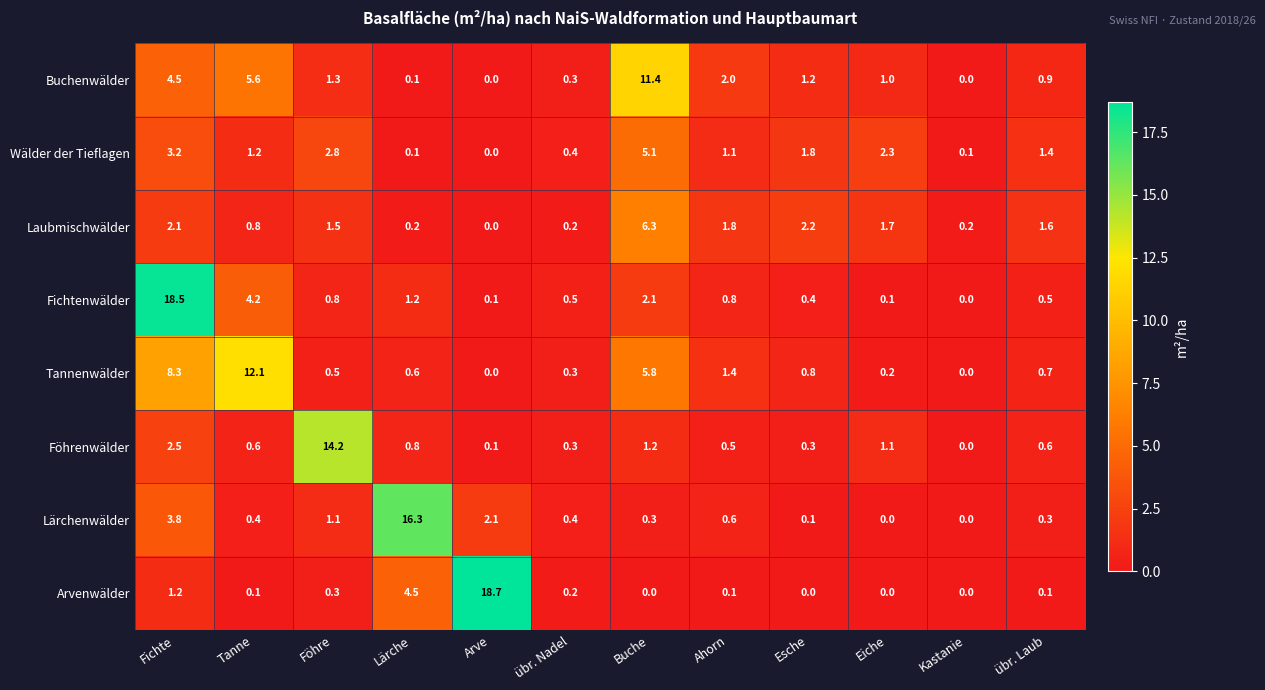

What is the sum of the Wälder der Tieflagen values at Föhre and Kastanie?

2.9